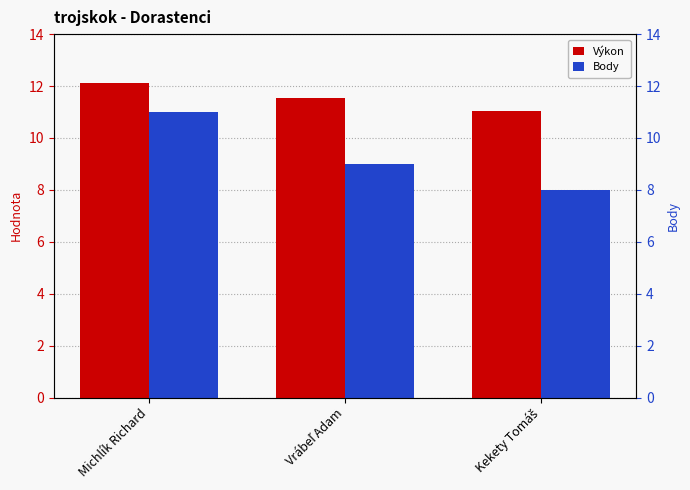

Between Michlík Richard and Vrábeľ Adam, which series saw the biggest shift?

Body